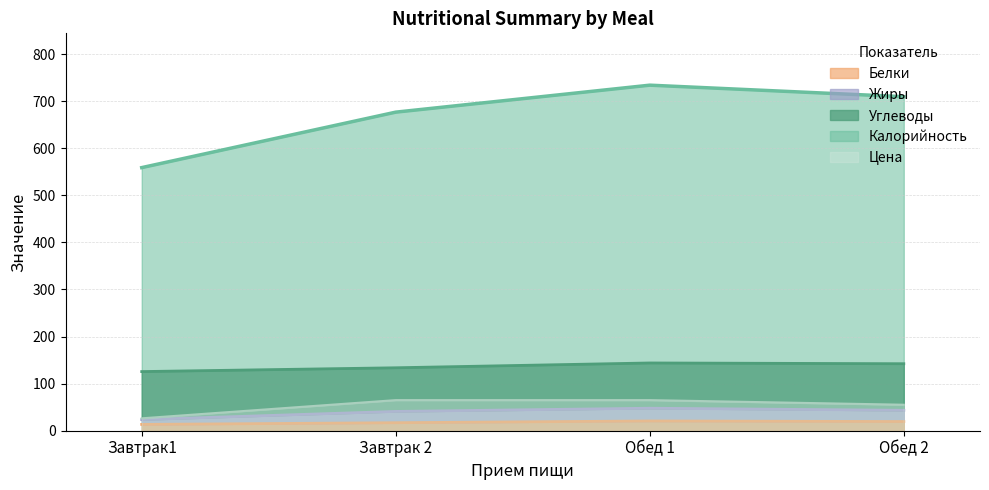

The value of Белки at Обед 1 is 20.7. True or false?

True